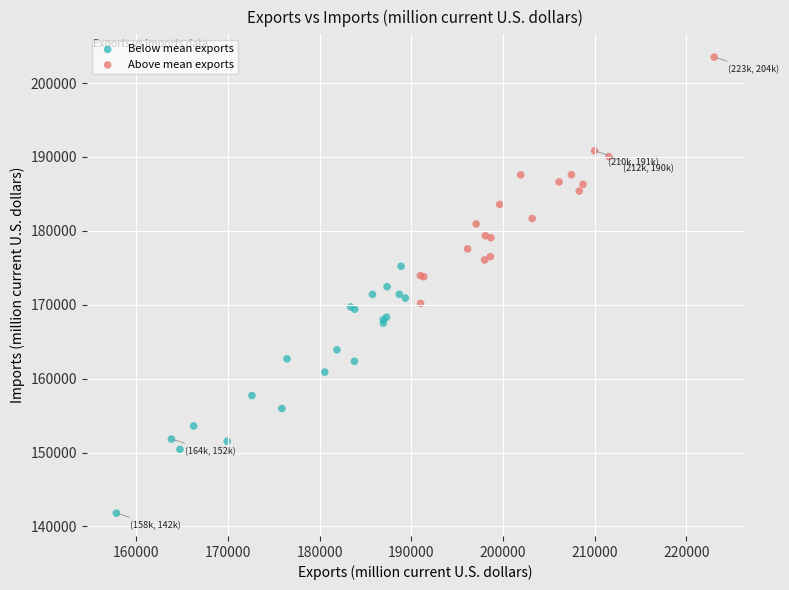

Which series reaches the maximum Y coordinate?

Above mean exports